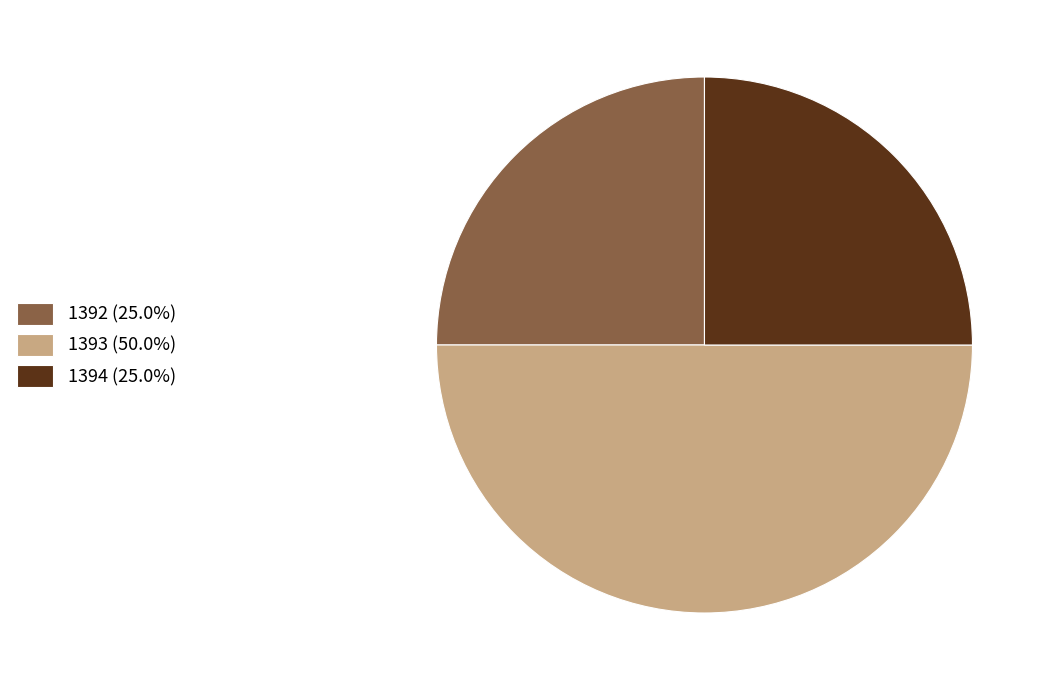

Which has a higher value, 1393 or 1392?

1393